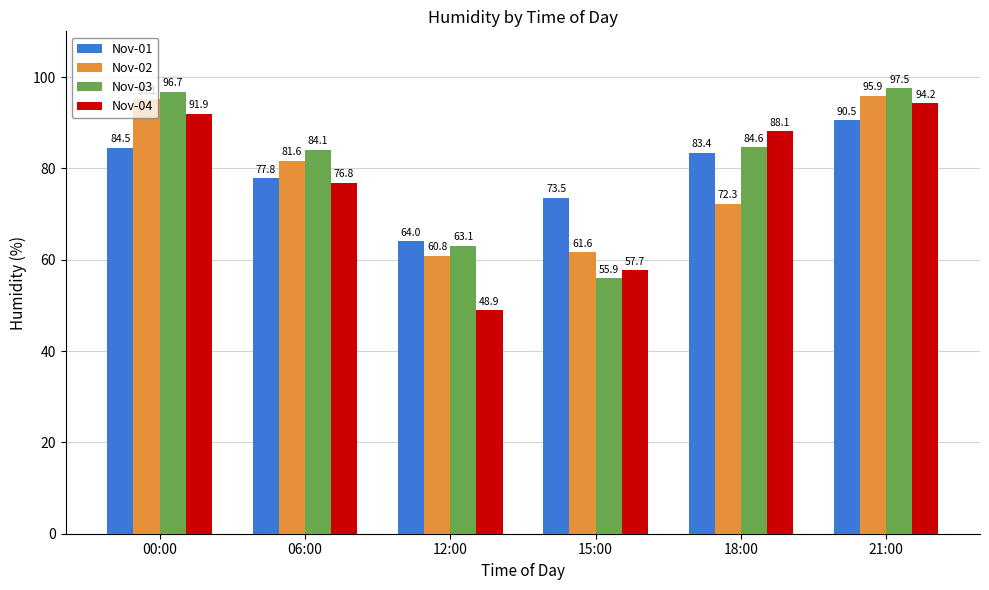

Between 18:00 and 21:00, which series saw the biggest shift?

Nov-02